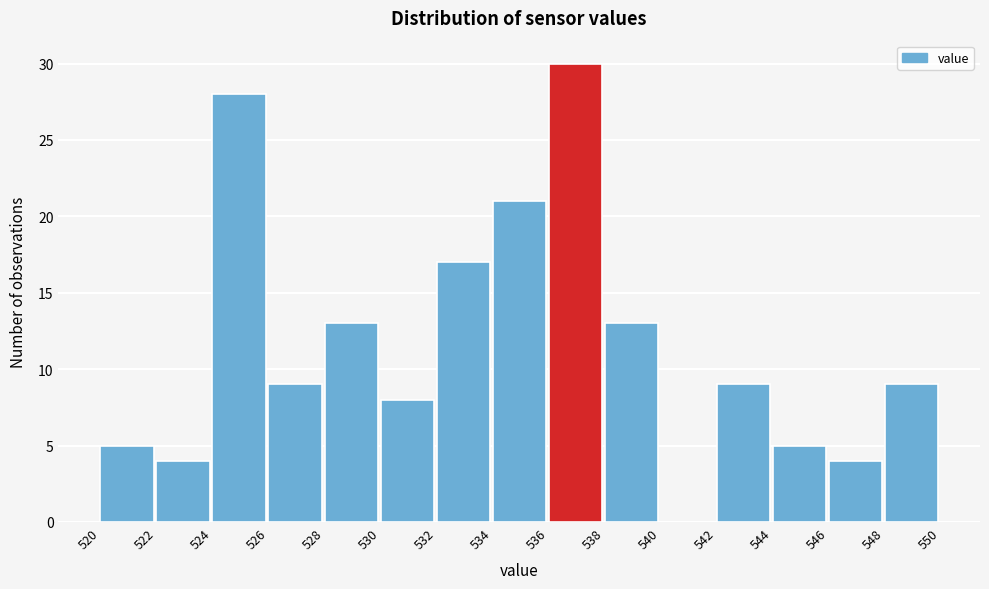

What is the height of the bar covering 548 to 550 on the x-axis? The values are not printed on the chart, so give them approximately, as read against the axis.

9